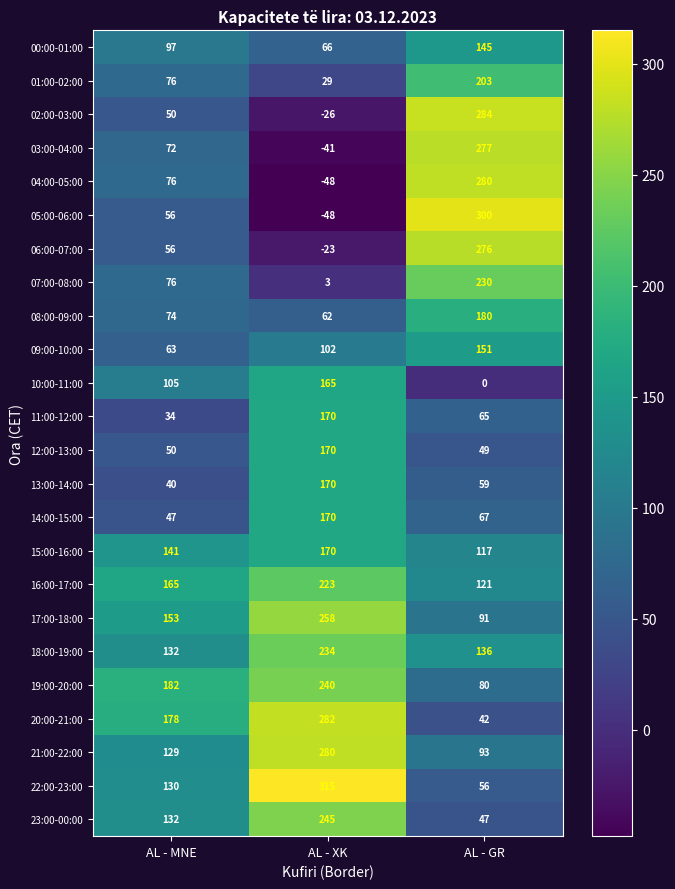

What is the difference between the maximum and minimum values in the 11:00-12:00 series?

136